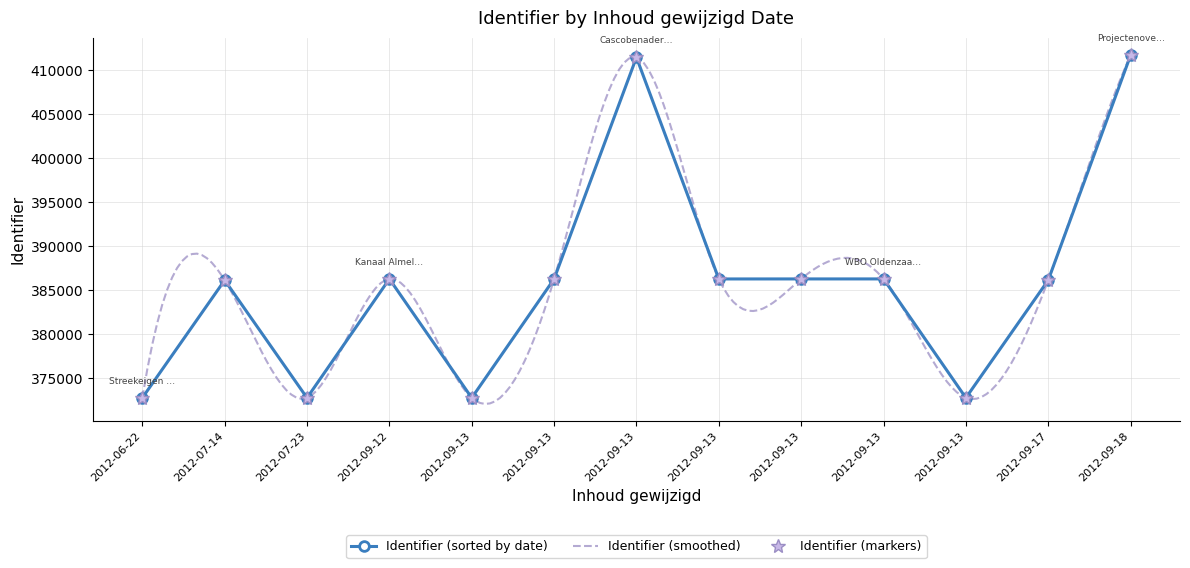

True or false: there are more than 2 points higher than both neighbors.

True